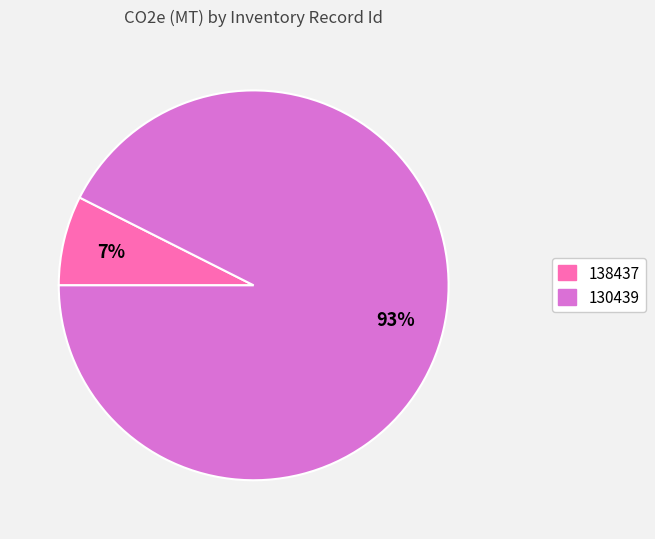

Which category has the biggest portion of the pie?

130439